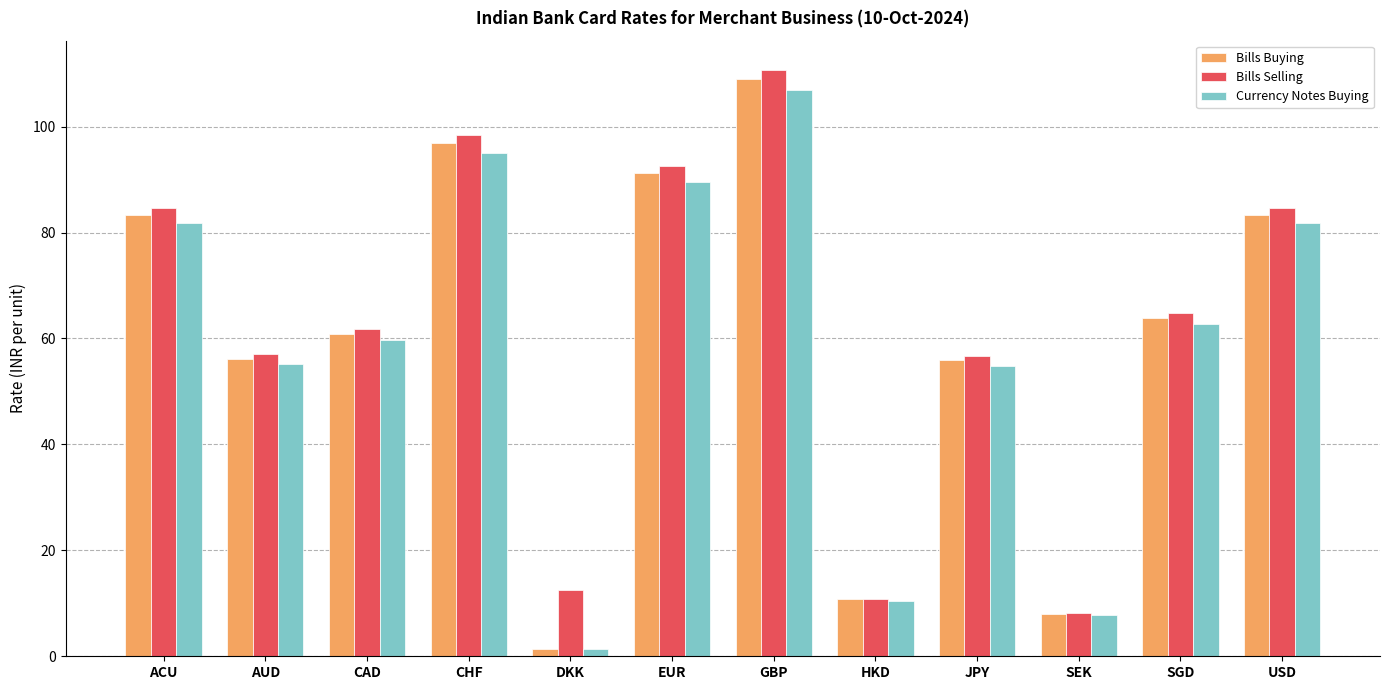

The value of Bills Buying at ACU is 119.9. True or false?

False